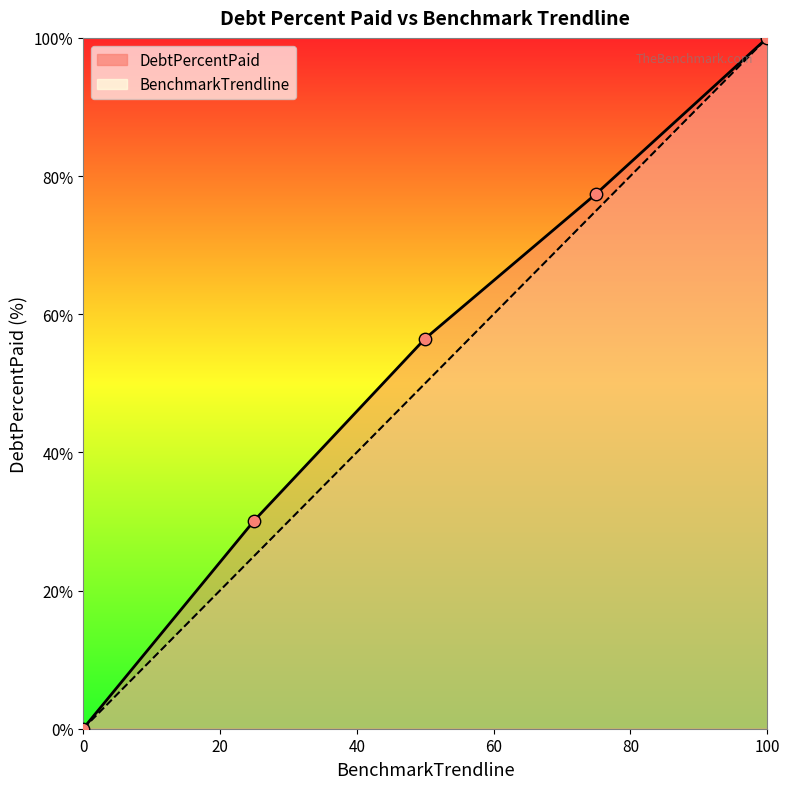

What are all the series names shown in the legend?

DebtPercentPaid, BenchmarkTrendline